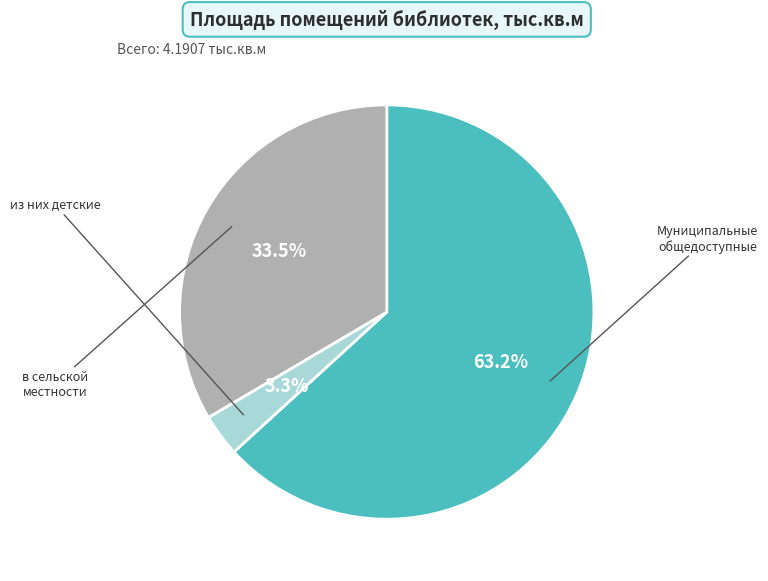

To the nearest percent, what is the difference between the largest and smallest slice percentages?

60%